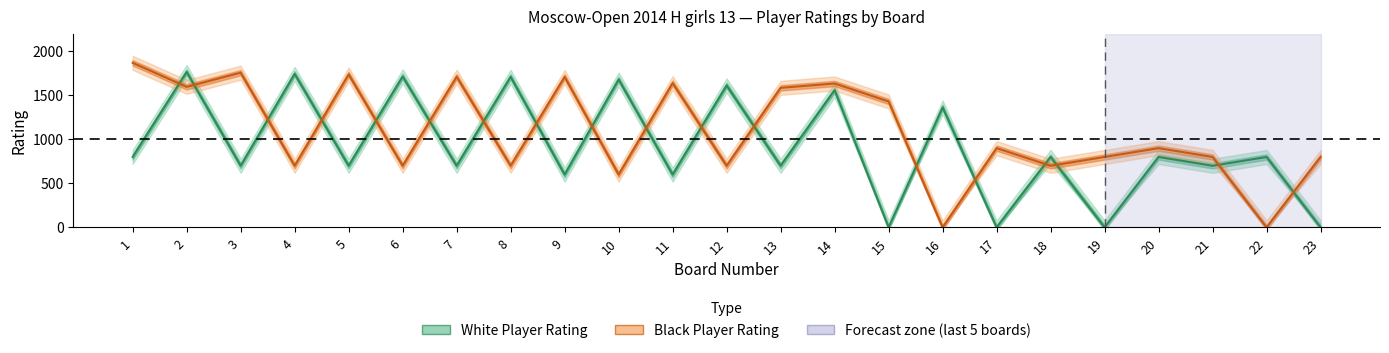

What is the difference between the highest and lowest values at 5?

1038